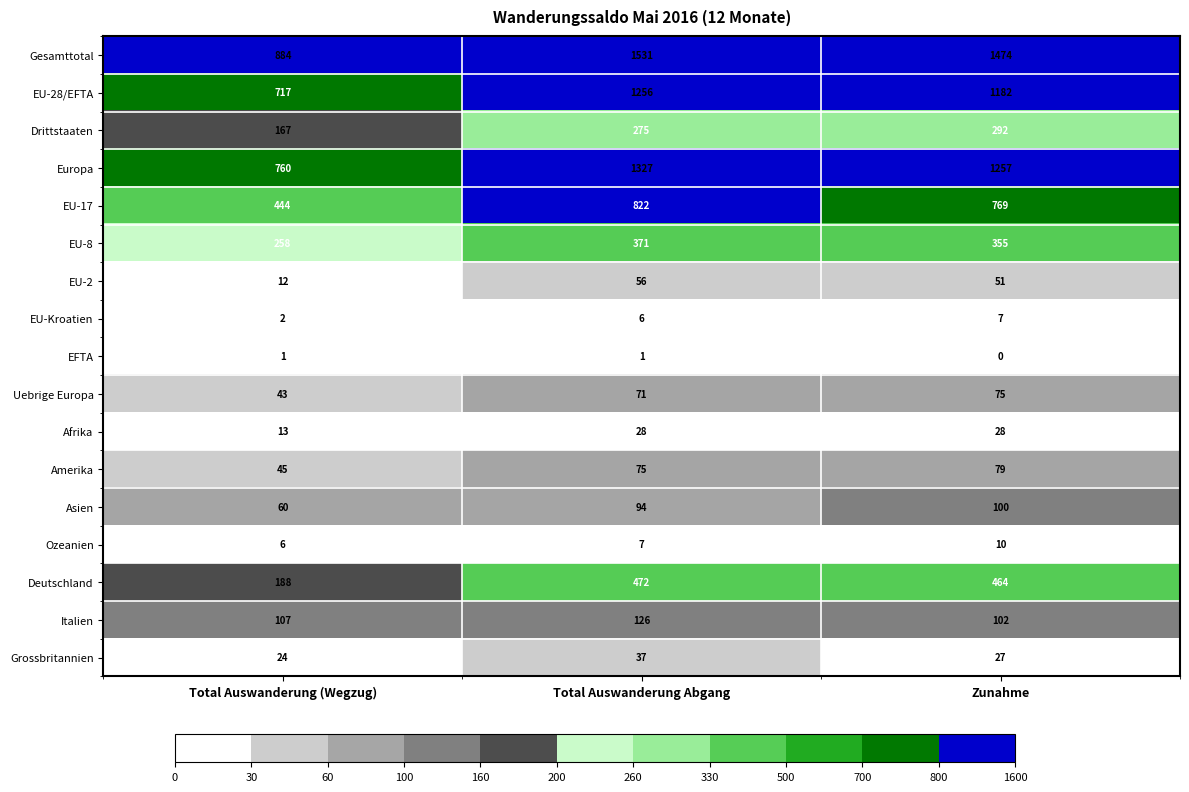

What is the sum of all Ozeanien values?

23